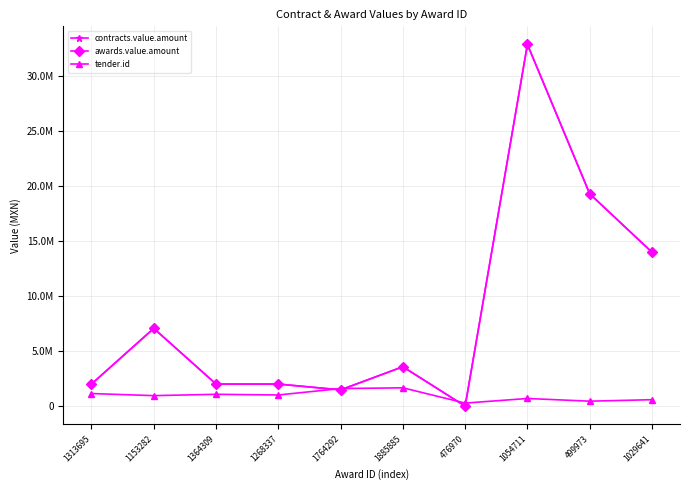

Where is the first local maximum for awards.value.amount?

1153282